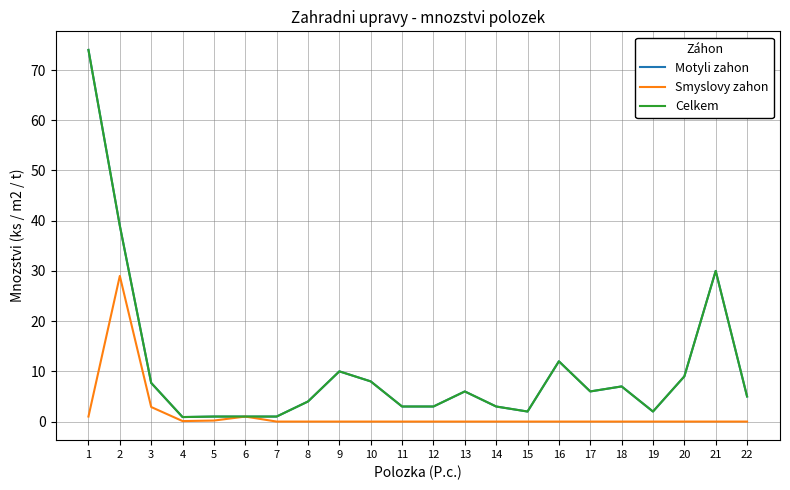

Rank the series by their maximum value, from highest to lowest.

Motyli zahon, Celkem, Smyslovy zahon